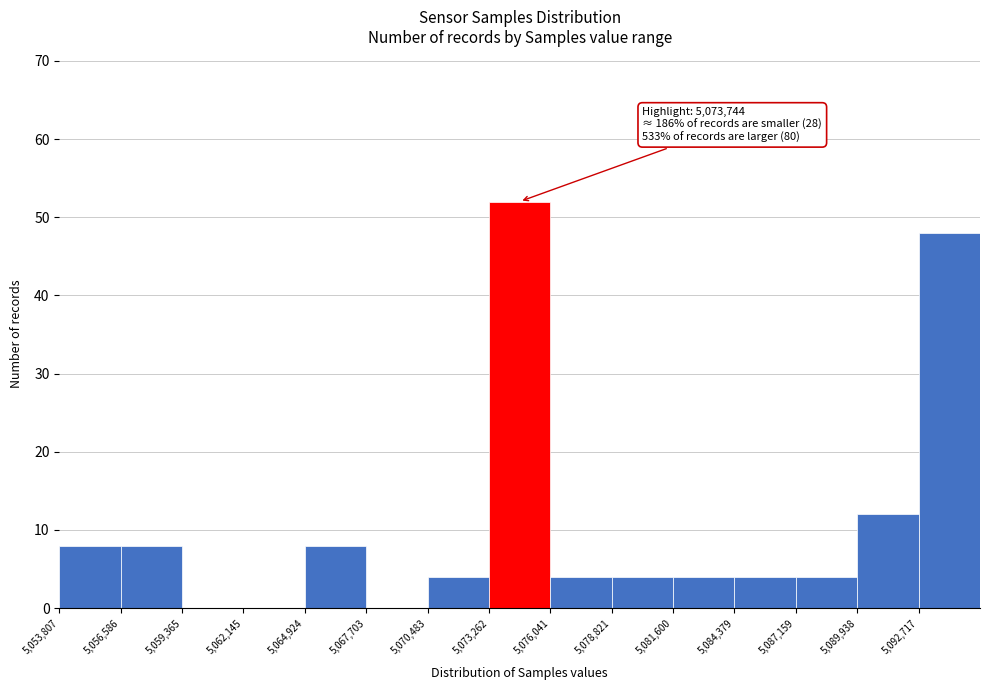

Which range on the x-axis has the tallest bar?

5073500 to 5076000